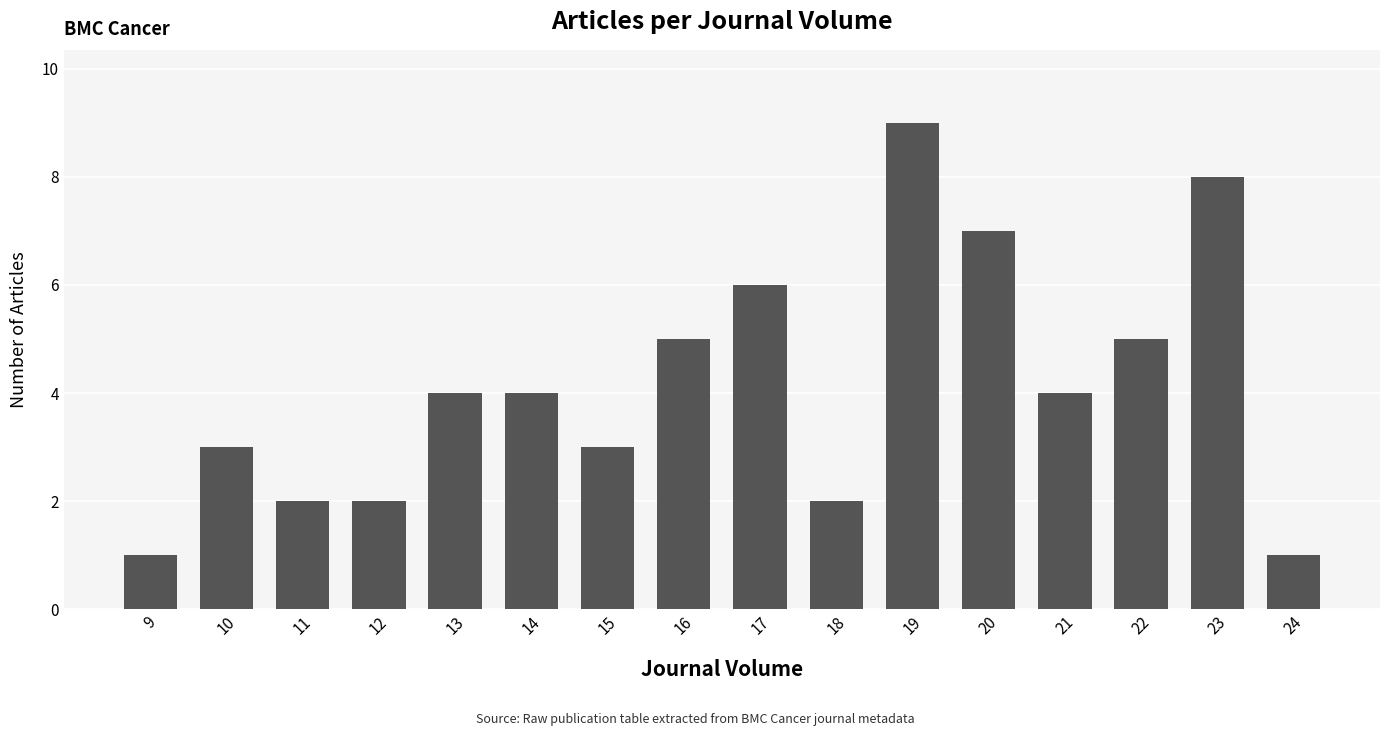

Are the bars grouped side by side (vs. stacked)?

No